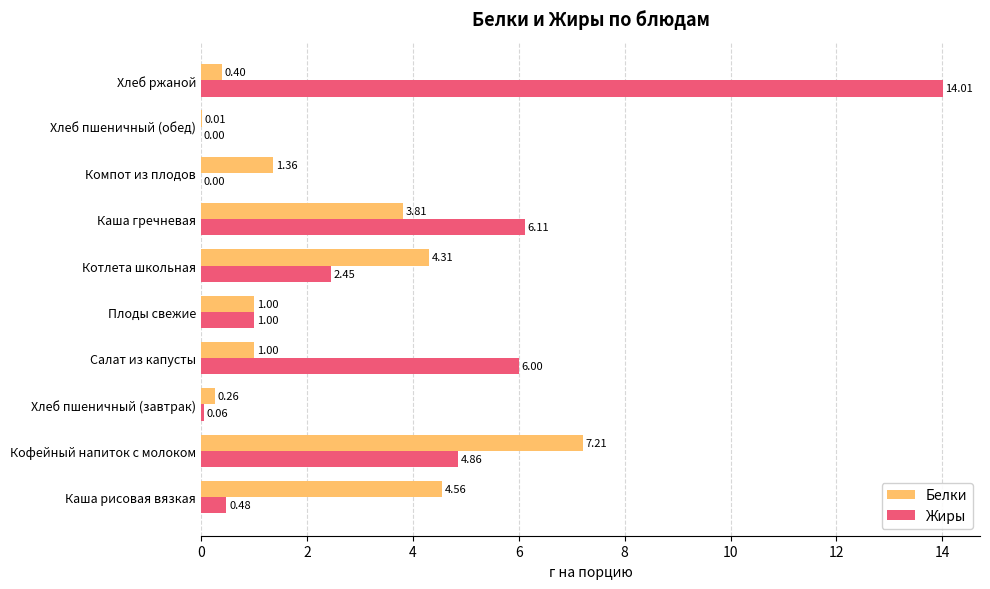

Is the value of Белки at Кофейный напиток с молоком greater than the value of Жиры at Каша рисовая вязкая?

Yes